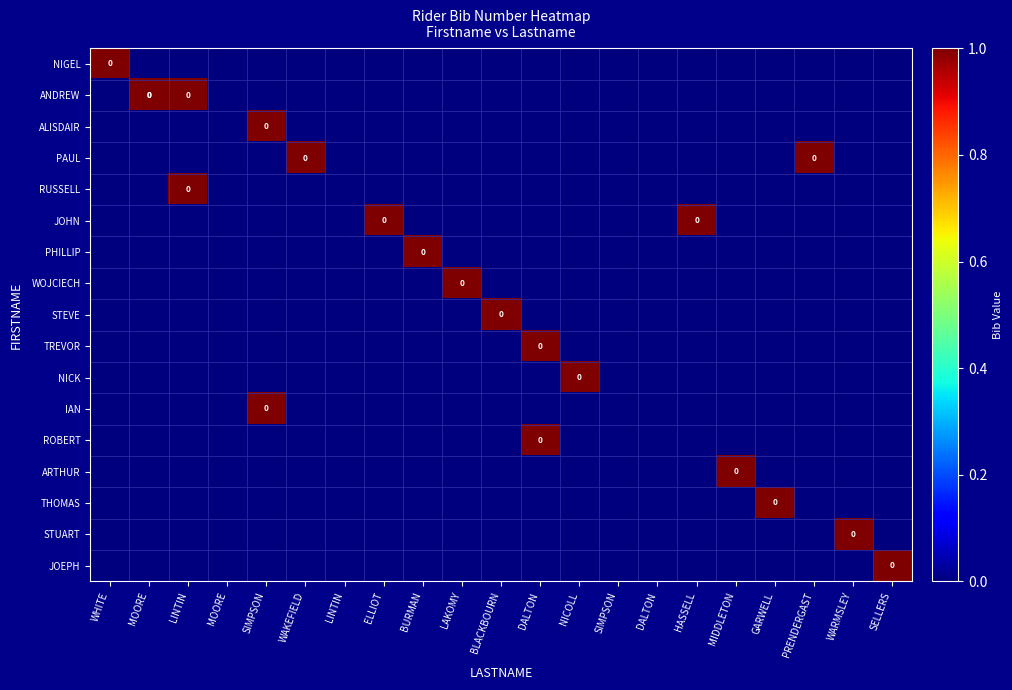

Rank the series by their maximum value, from highest to lowest.

NIGEL, ANDREW, ALISDAIR, PAUL, RUSSELL, JOHN, PHILLIP, WOJCIECH, STEVE, TREVOR, NICK, IAN, ROBERT, ARTHUR, THOMAS, STUART, JOEPH